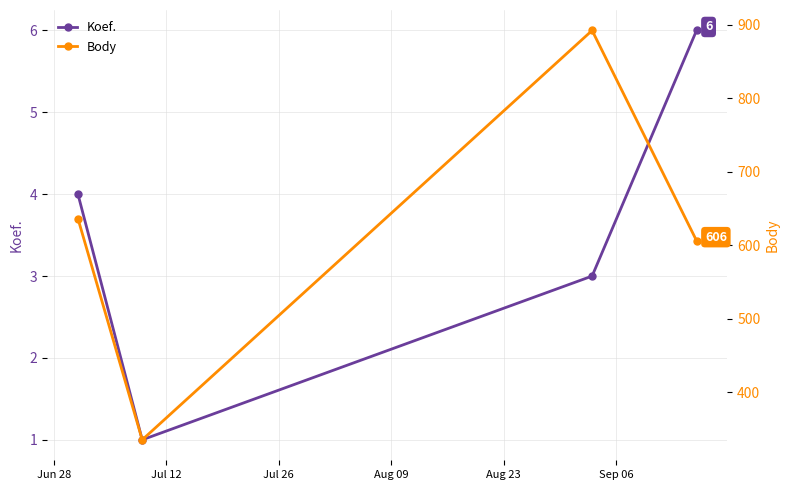

What is the value of the Koef. point at the 2nd from the left?

1